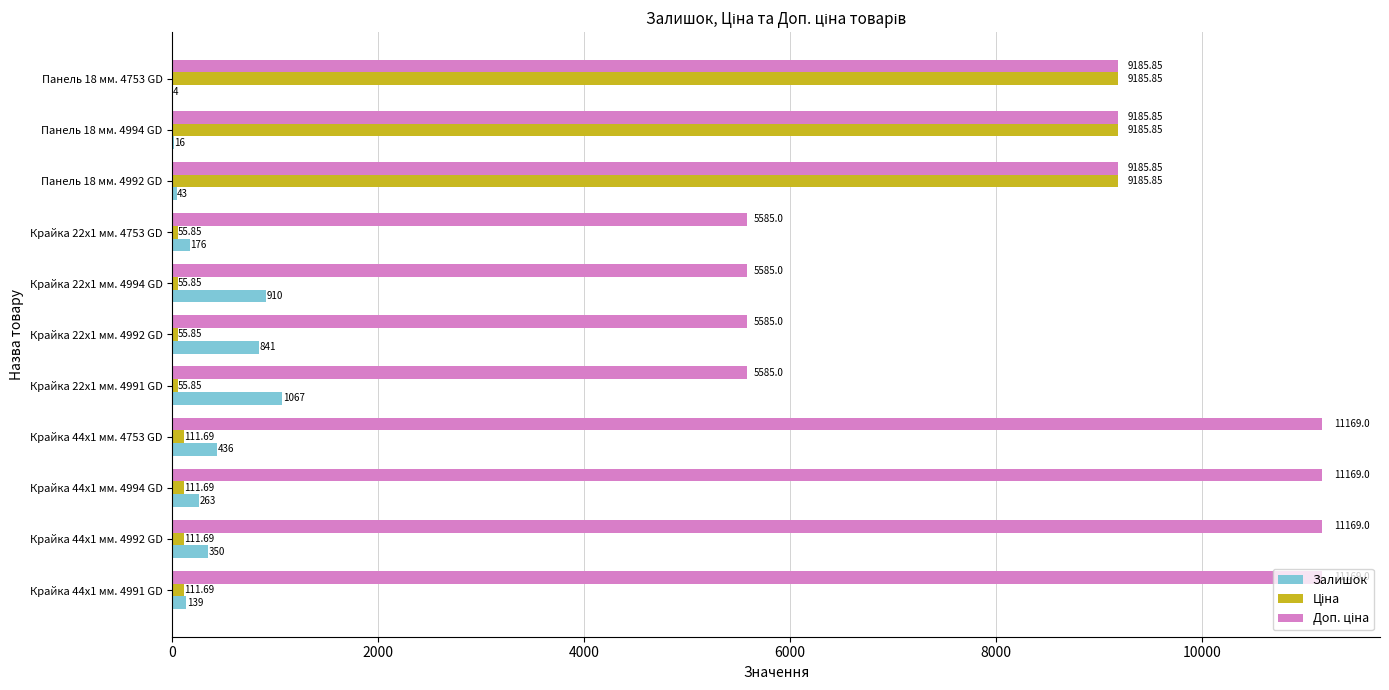

What is the total value across all series at Крайка 22x1 мм. 4992 GD?

6481.9